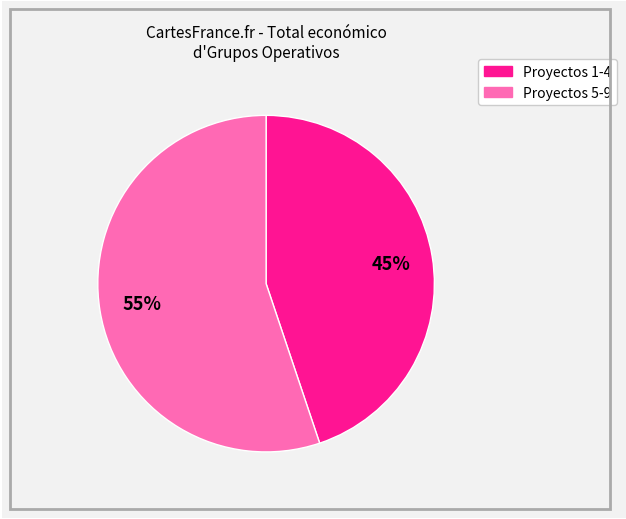

To the nearest percent, what is the average slice percentage?

50%